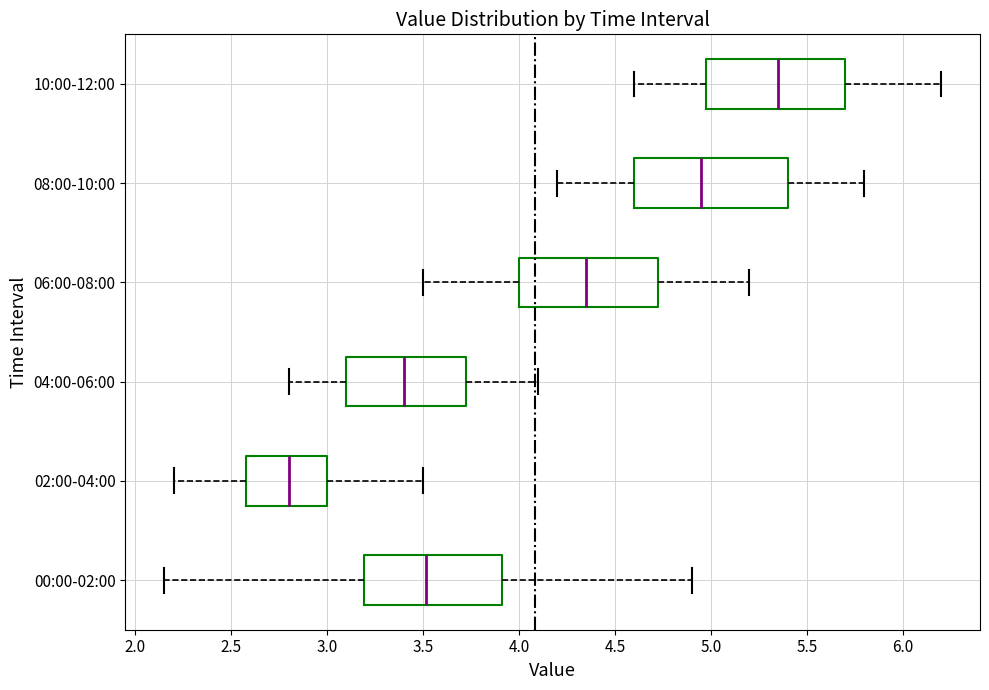

Reading bottom to top, read every box against the x-axis: the position of its median line, the range the box covers, and the ends of its whiskers. The values are not printed on the chart, so give them approximately, as read against the axis.

00:00-02:00: median 3.50, box 3.20 to 3.90, whiskers 2.15 to 4.90
02:00-04:00: median 2.80, box 2.60 to 3.00, whiskers 2.20 to 3.50
04:00-06:00: median 3.40, box 3.10 to 3.75, whiskers 2.80 to 4.10
06:00-08:00: median 4.35, box 4.00 to 4.75, whiskers 3.50 to 5.20
08:00-10:00: median 4.95, box 4.60 to 5.40, whiskers 4.20 to 5.80
10:00-12:00: median 5.35, box 5.00 to 5.70, whiskers 4.60 to 6.20